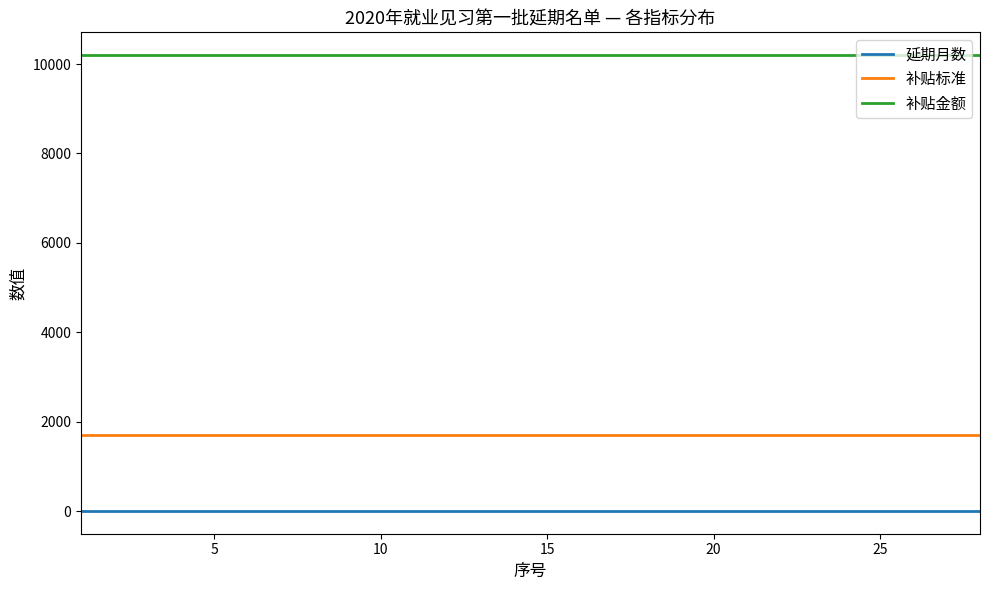

True or false: 补贴金额 and 延期月数 intersect in this chart.

False